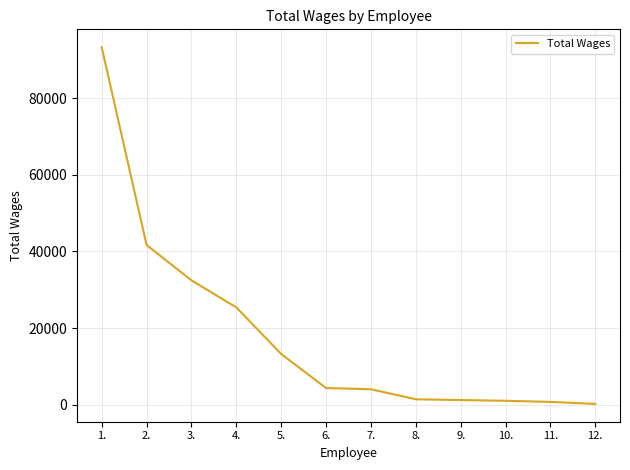

Which has a higher value, 2. or 4.?

2.